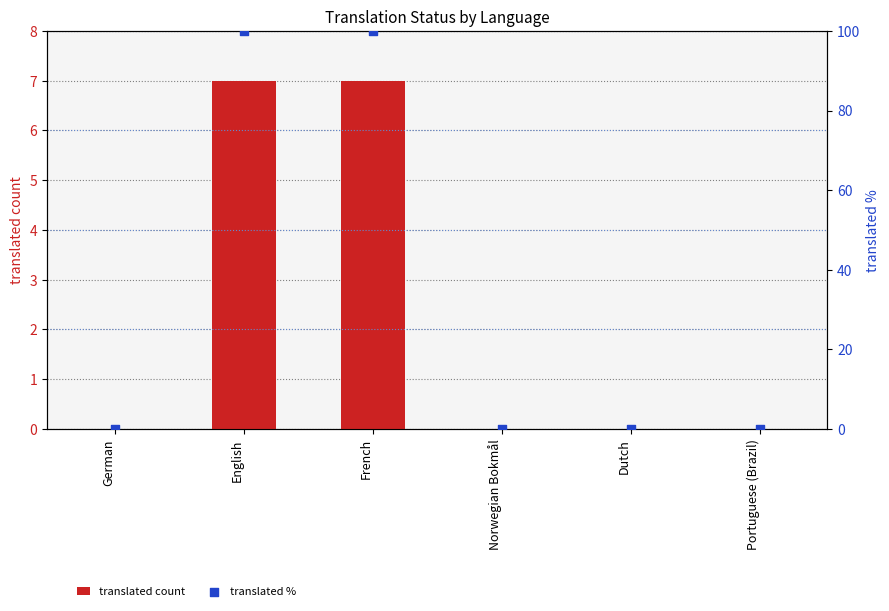

Which series reaches the maximum Y coordinate?

translated %